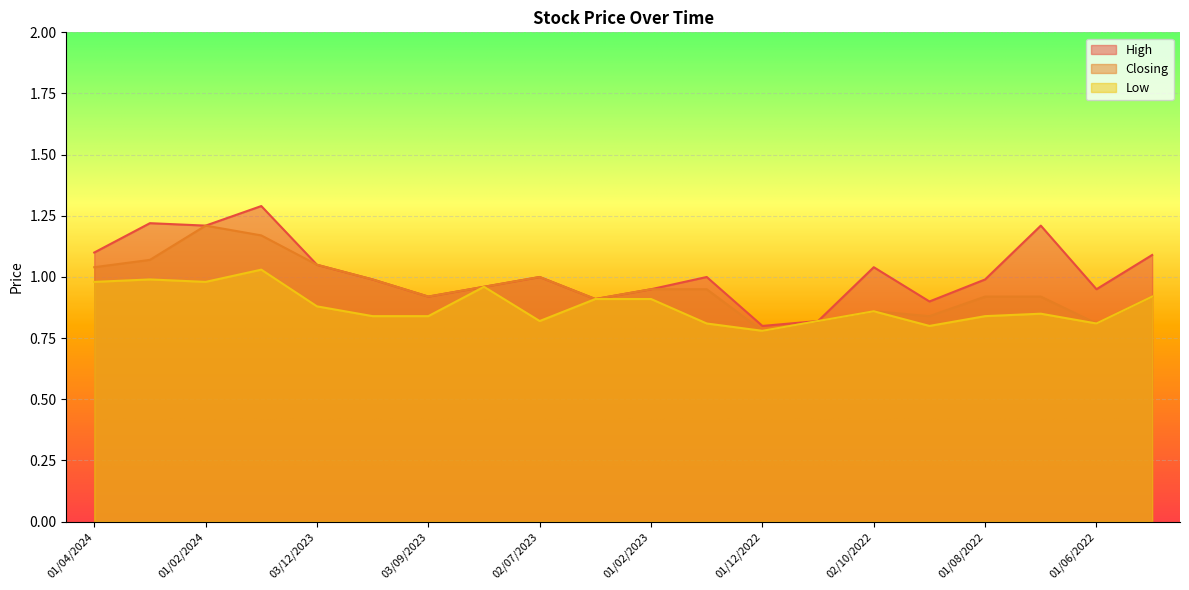

Which series has the largest range (max minus min)?

High